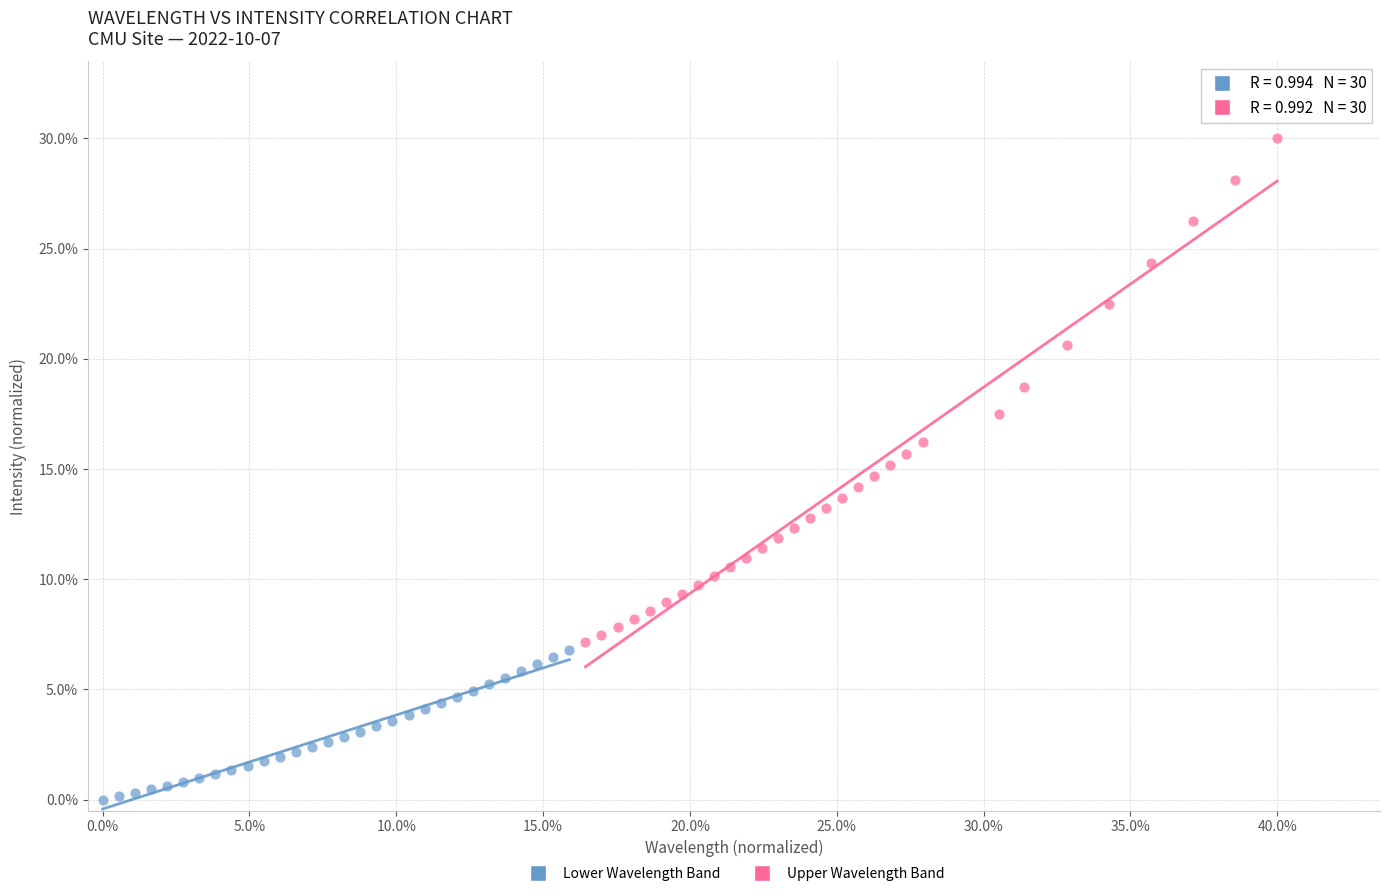

Which series contains the highest Y value?

Upper Wavelength Band